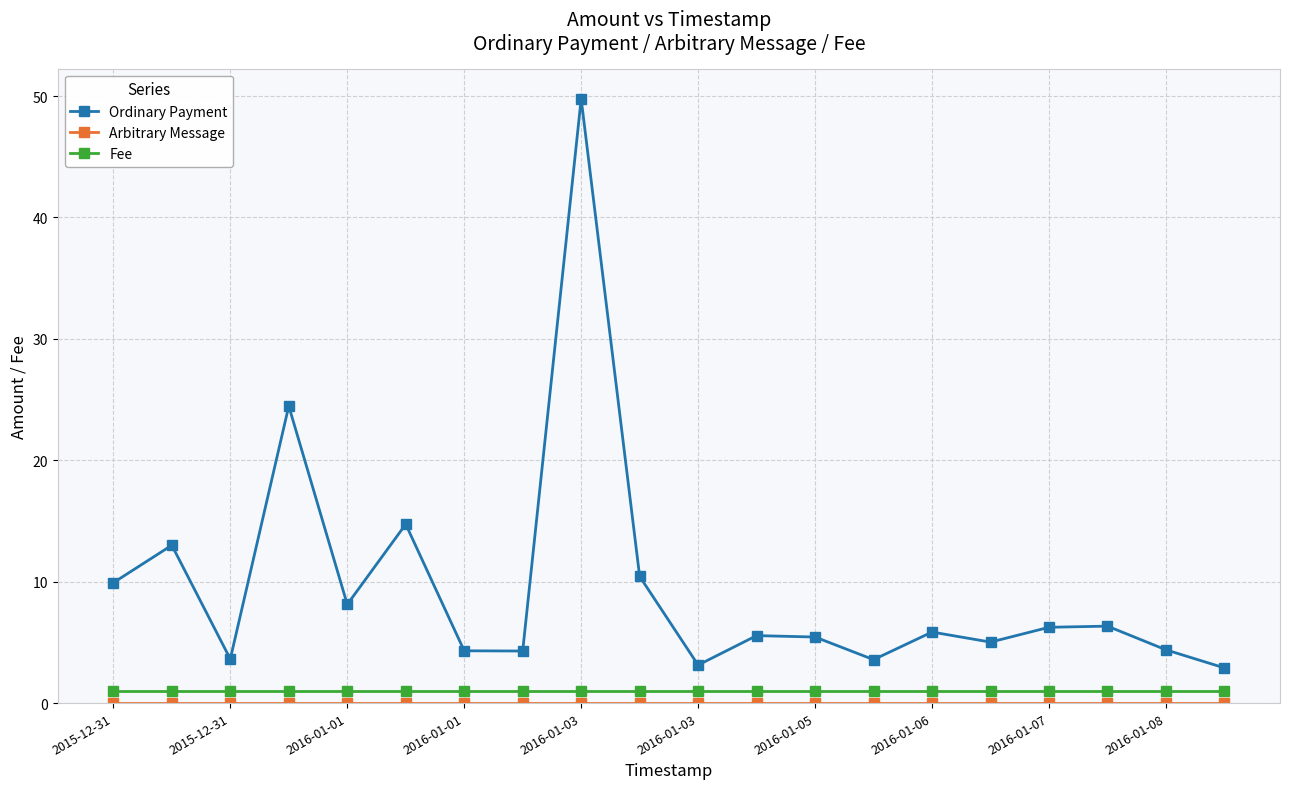

Which series has the widest spread of values?

Ordinary Payment